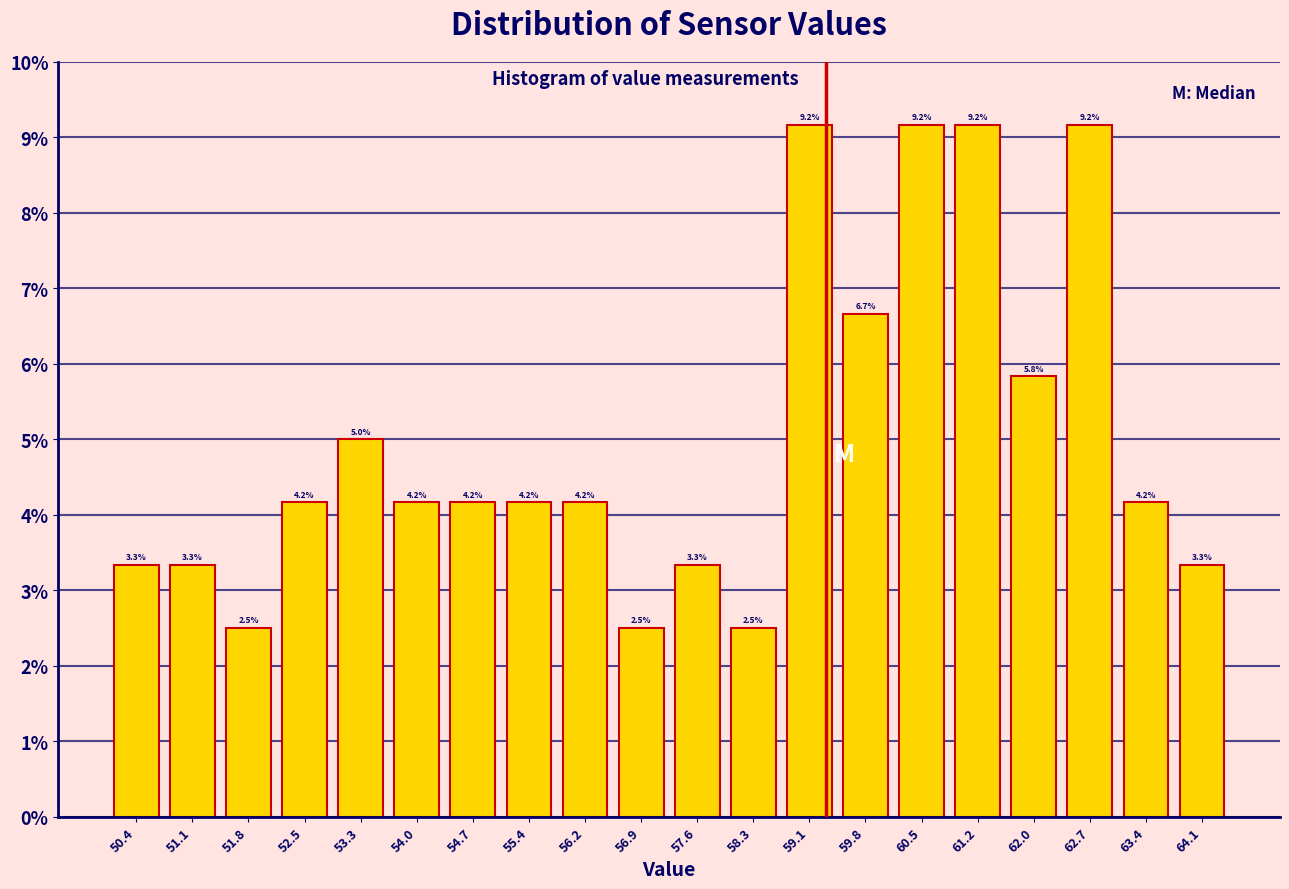

Reading left to right, list every bar in this chart as the range it spans on the x-axis followed by its height. The bar edges are not printed on the chart, so give them approximately, as read against the axis.

50.0 to 50.7: 3.3
50.7 to 51.5: 3.3
51.5 to 52.2: 2.5
52.2 to 52.9: 4.2
52.9 to 53.6: 5.0
53.6 to 54.4: 4.2
54.4 to 55.1: 4.2
55.1 to 55.8: 4.2
55.8 to 56.5: 4.2
56.5 to 57.3: 2.5
57.3 to 58.0: 3.3
58.0 to 58.7: 2.5
58.7 to 59.4: 9.2
59.4 to 60.2: 6.7
60.2 to 60.9: 9.2
60.9 to 61.6: 9.2
61.6 to 62.3: 5.8
62.3 to 63.1: 9.2
63.1 to 63.8: 4.2
63.8 to 64.5: 3.3